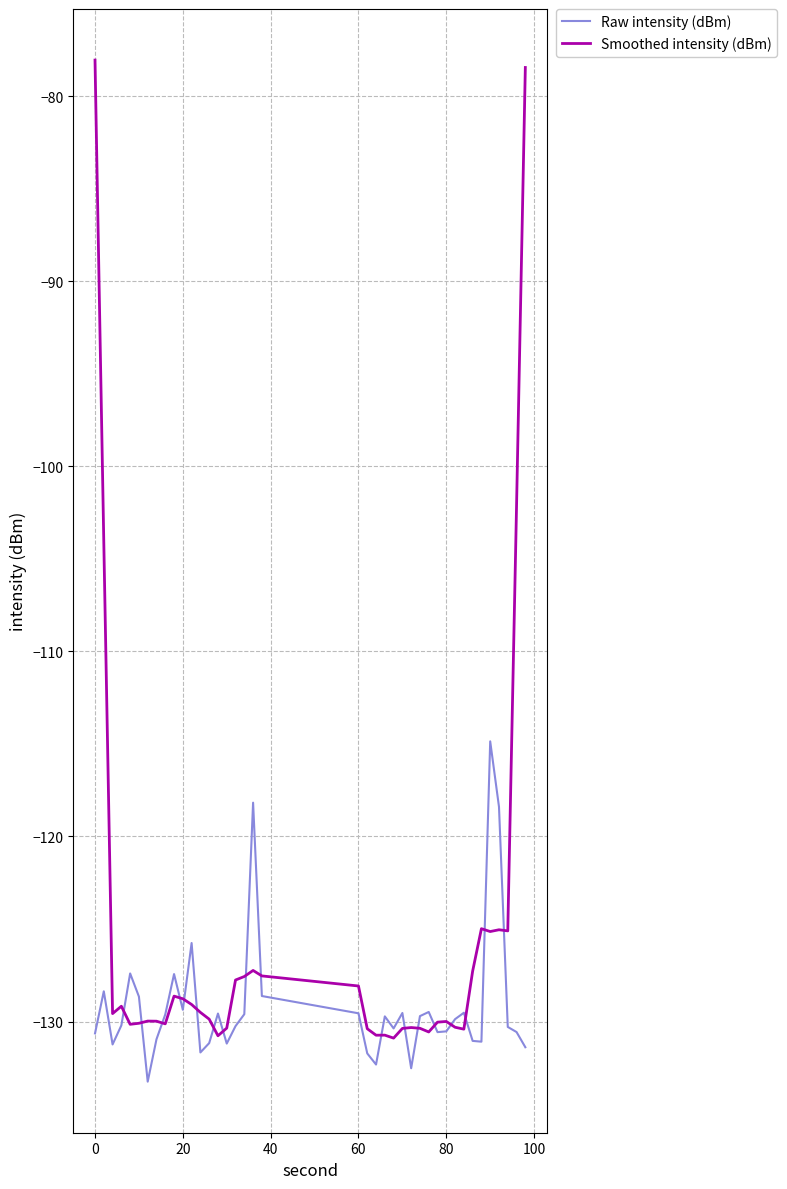

List the series in order of their peak value, highest first.

Smoothed intensity (dBm), Raw intensity (dBm)